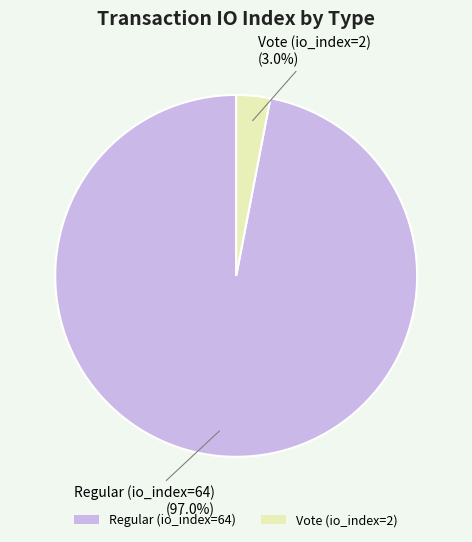

Which slice is the largest?

Regular (io_index=64)